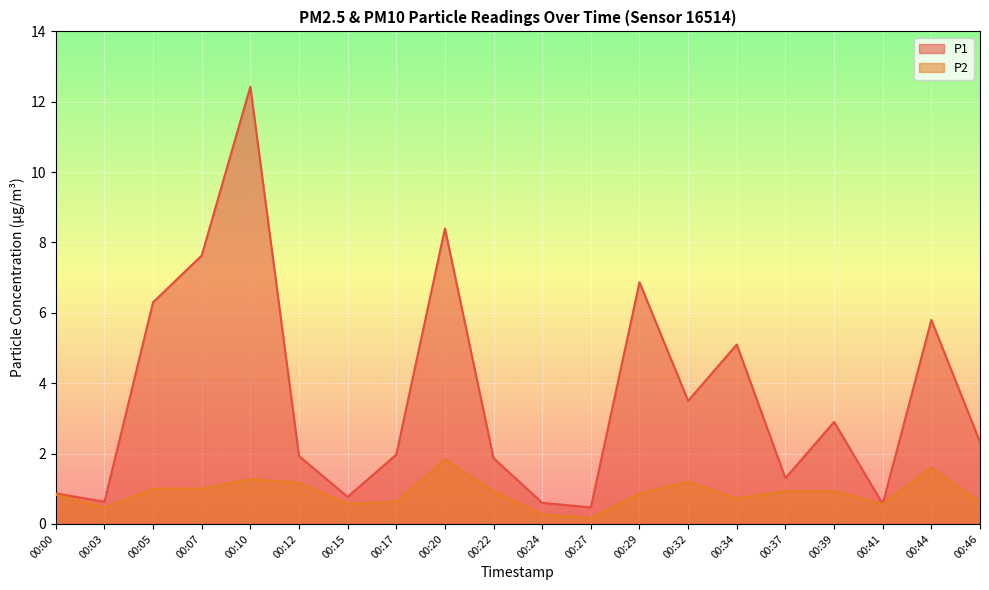

How many data points does each series have?

20